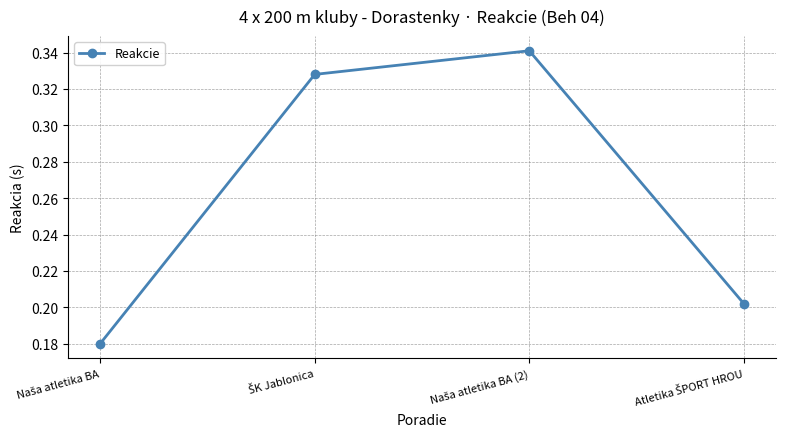

How many points are higher than both their immediate neighbors (excluding endpoints)?

1